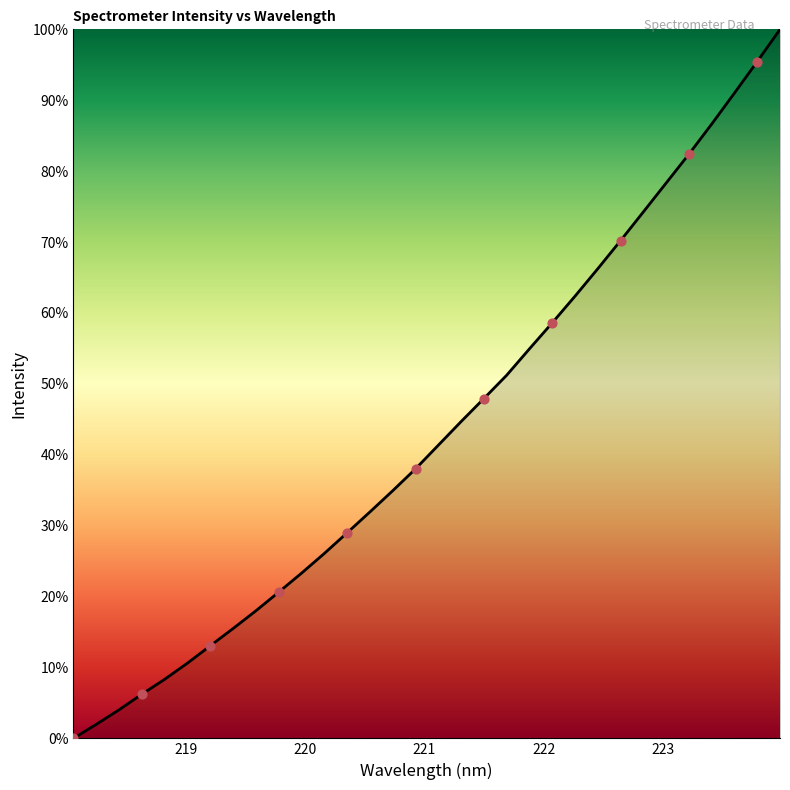

Does the chart have visible grid lines?

No